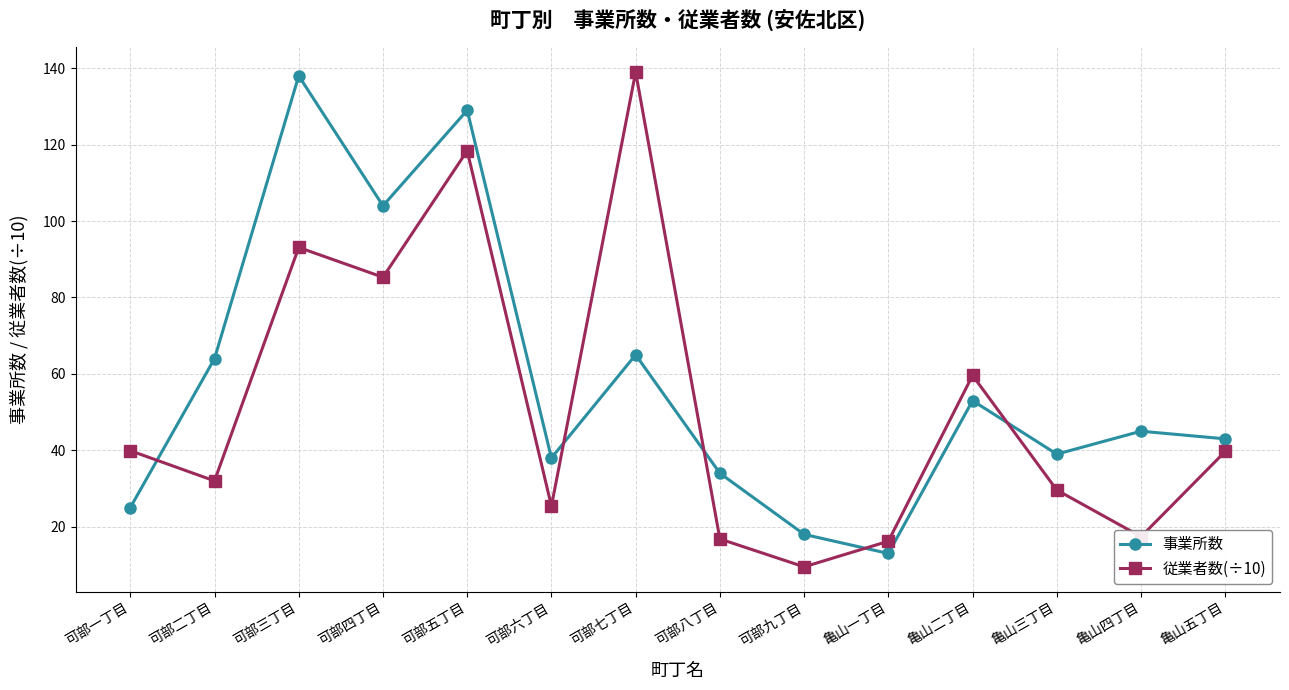

What is the label of the 5th point from the right?

亀山一丁目